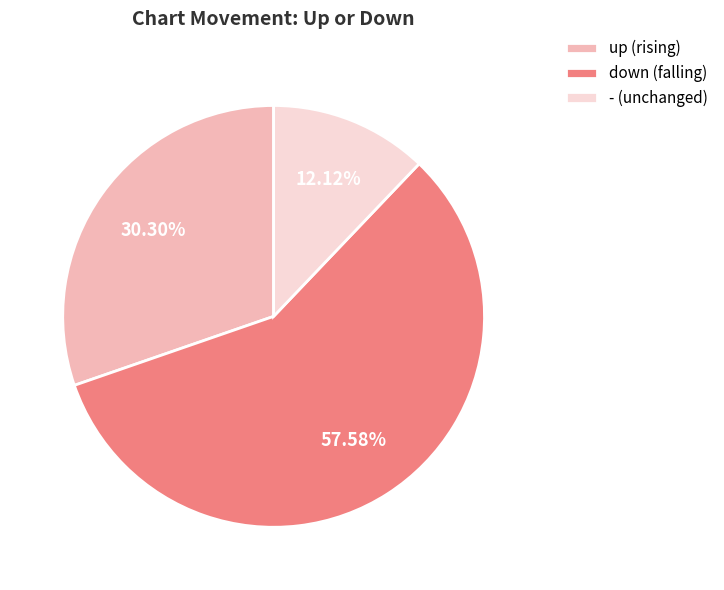

What percentage do down and up together represent?

87.9%